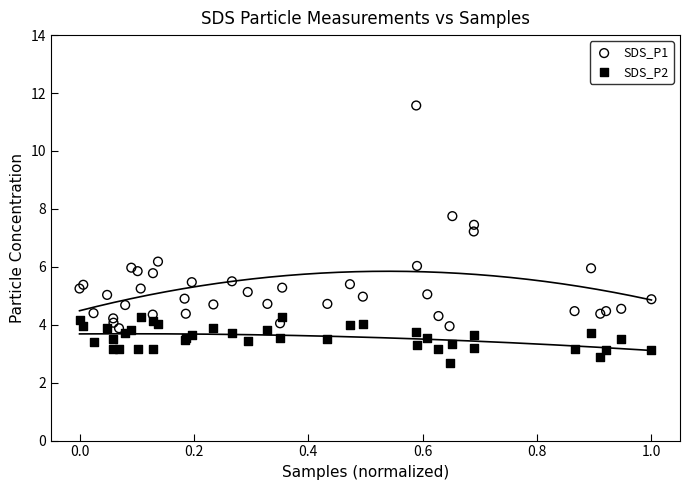

Which series has the widest spread of Y values?

SDS_P1